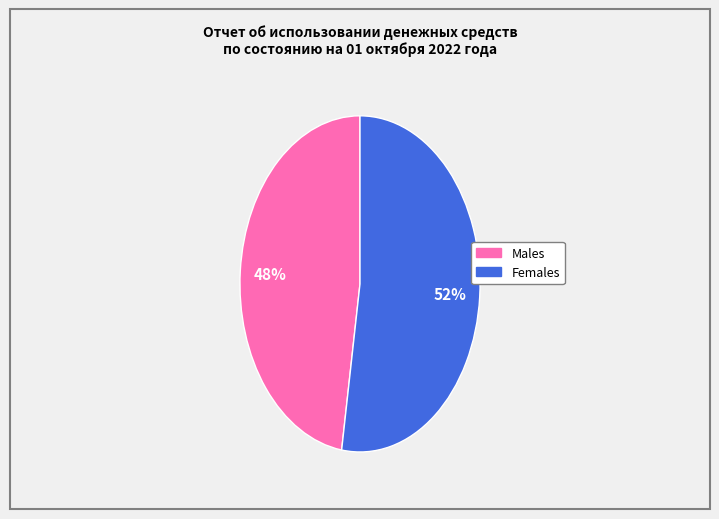

To the nearest percent, what is the average slice percentage?

50%